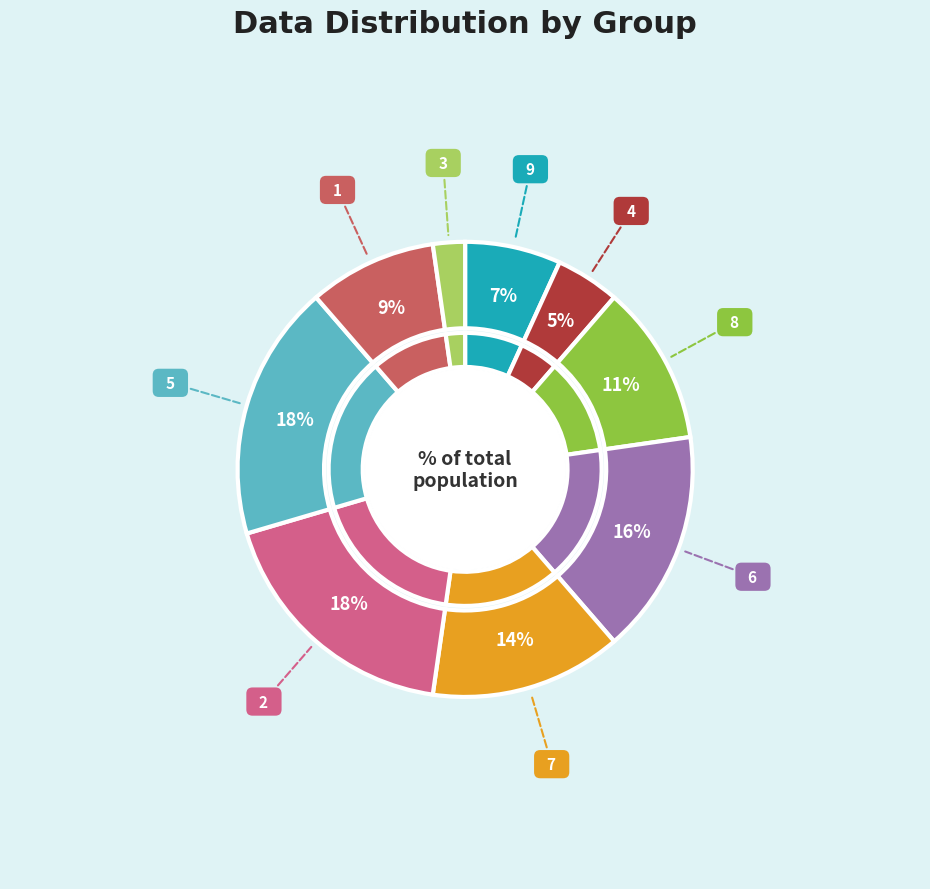

How many slices are in this pie chart?

9